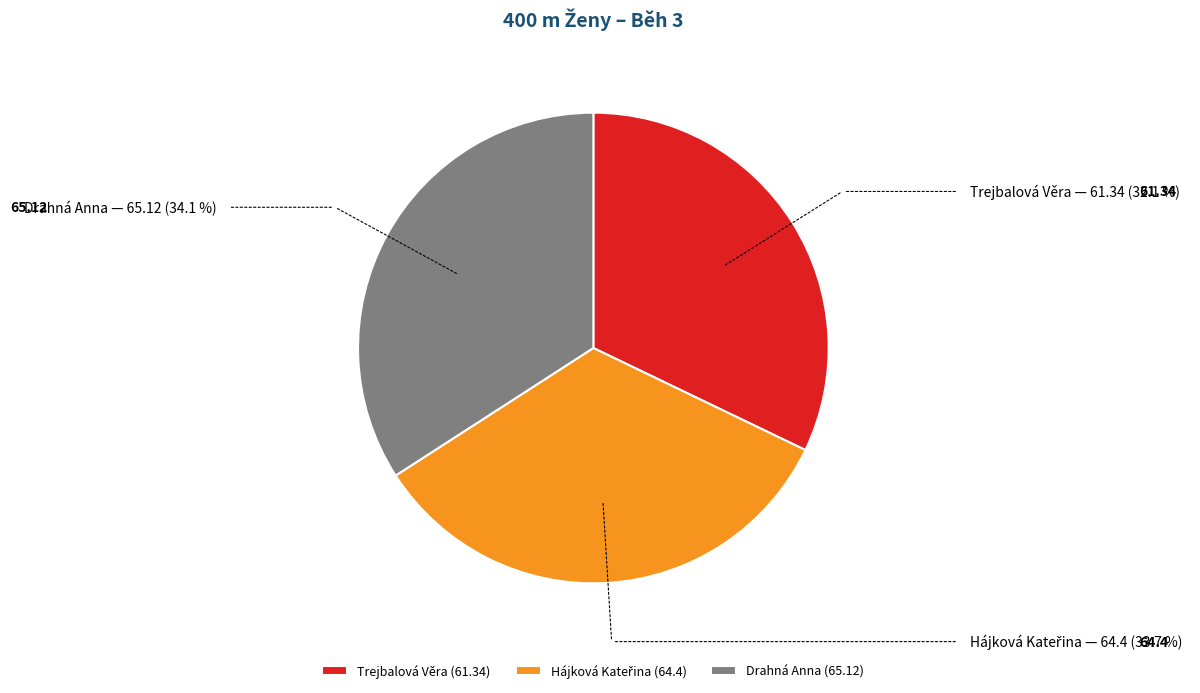

Which category has the smallest portion of the pie?

Trejbalová Věra